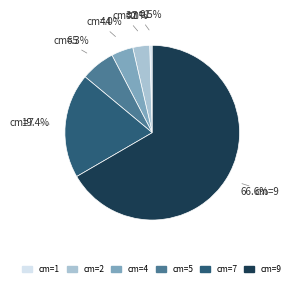

Which slice is the largest?

cm=9